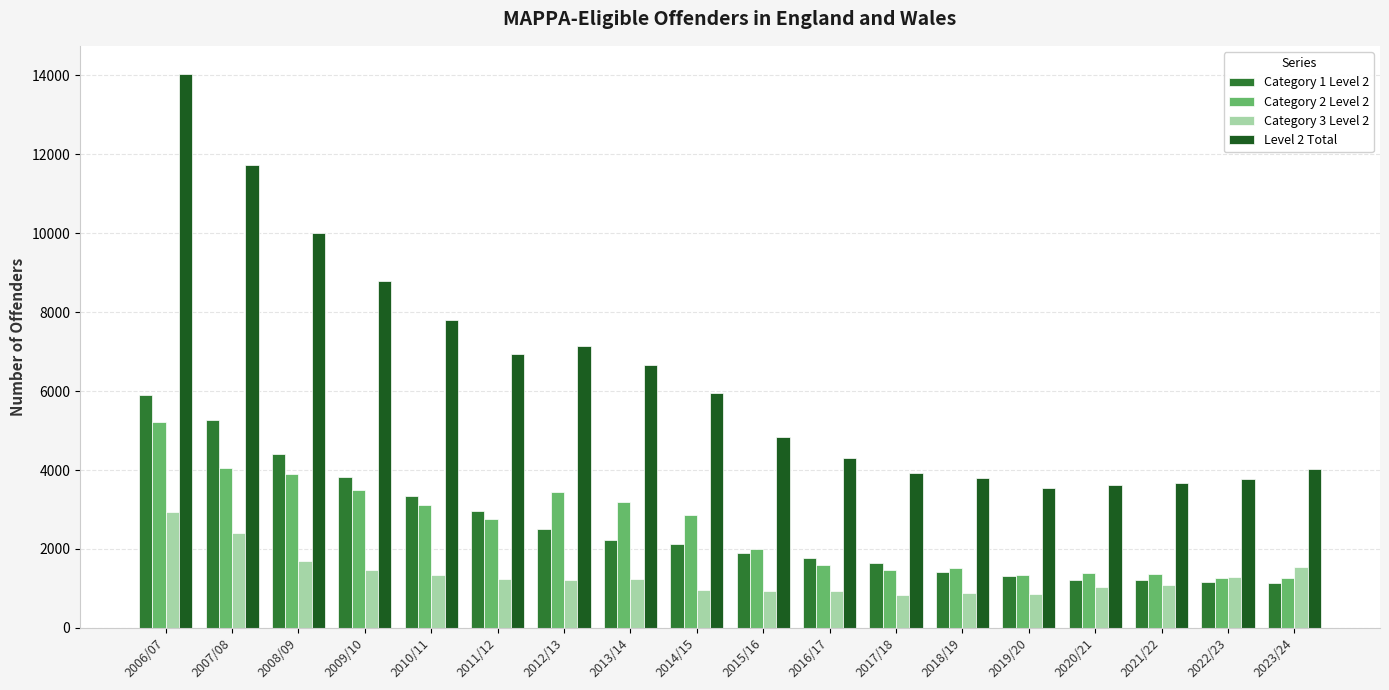

What is the label of the 14th bar from the right?

2010/11